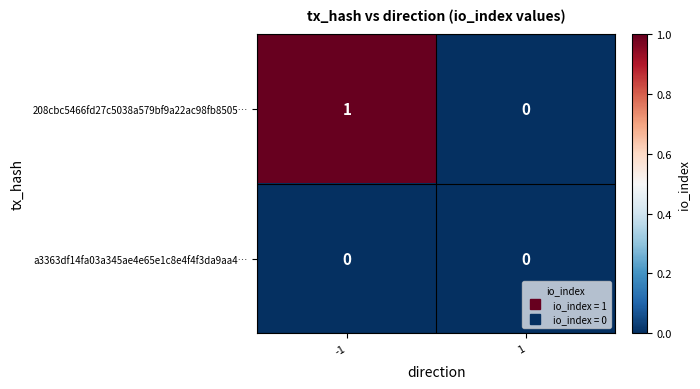

Which series has the largest total across all categories?

208cbc5466fd27c5038a579bf9a22ac98fb8505…